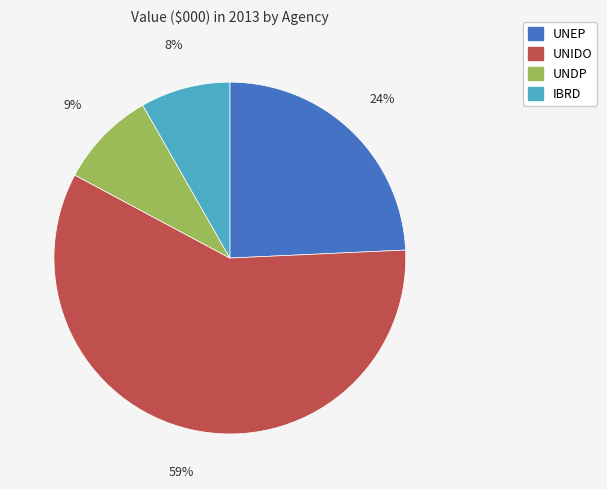

Is there any slice that represents more than half of the pie?

Yes